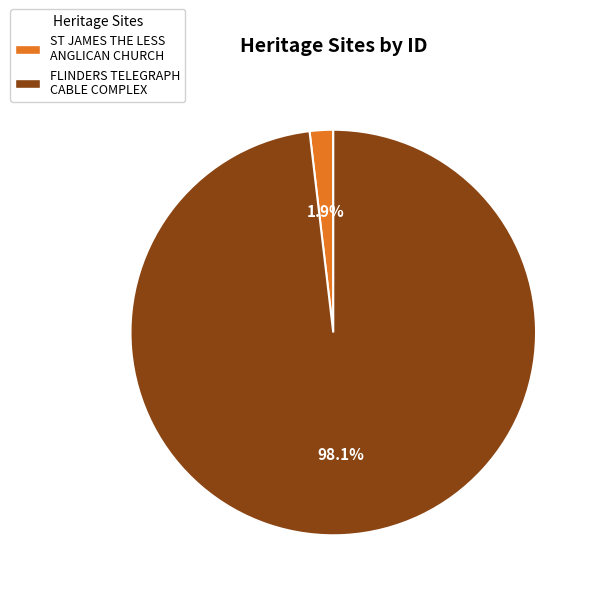

How many slices are in this pie chart?

2